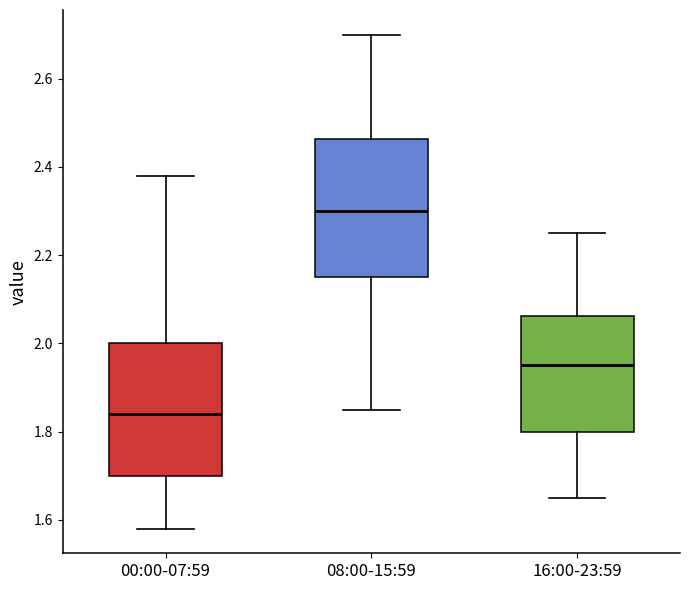

Reading left to right, read every box against the y-axis: the position of its median line, the range the box covers, and the ends of its whiskers. The values are not printed on the chart, so give them approximately, as read against the axis.

00:00-07:59: median 1.84, box 1.70 to 2.00, whiskers 1.58 to 2.38
08:00-15:59: median 2.30, box 2.16 to 2.46, whiskers 1.86 to 2.70
16:00-23:59: median 1.96, box 1.80 to 2.06, whiskers 1.66 to 2.26